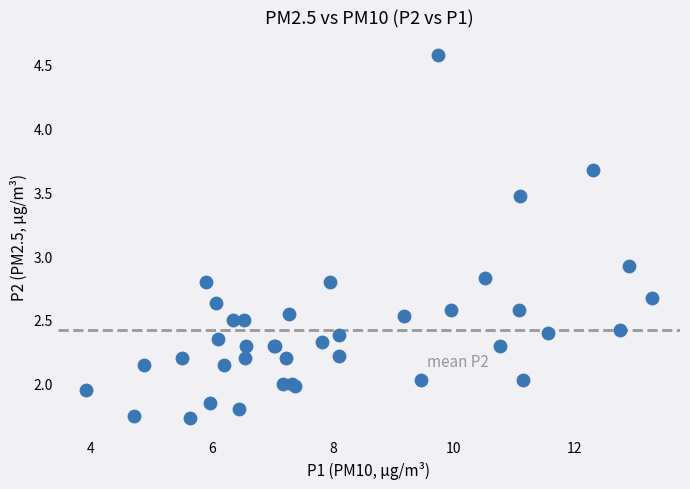

What Y value in the scatter plot is closest to 3?

2.9